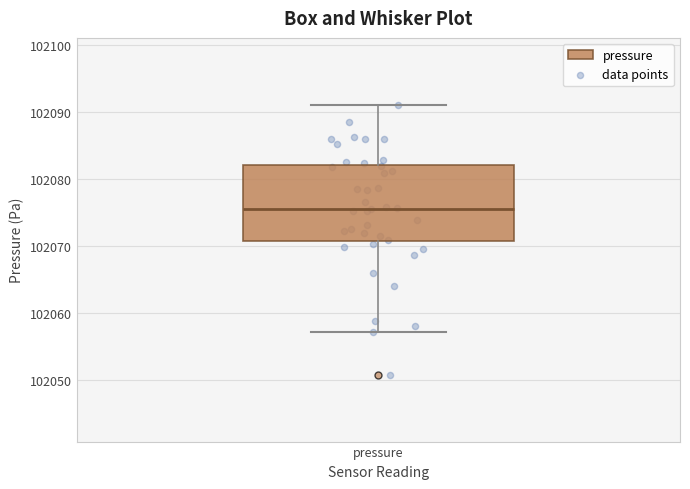

Where does the median line of the box for pressure sit on the y-axis? The values are not printed on the chart, so give them approximately, as read against the axis.

102076